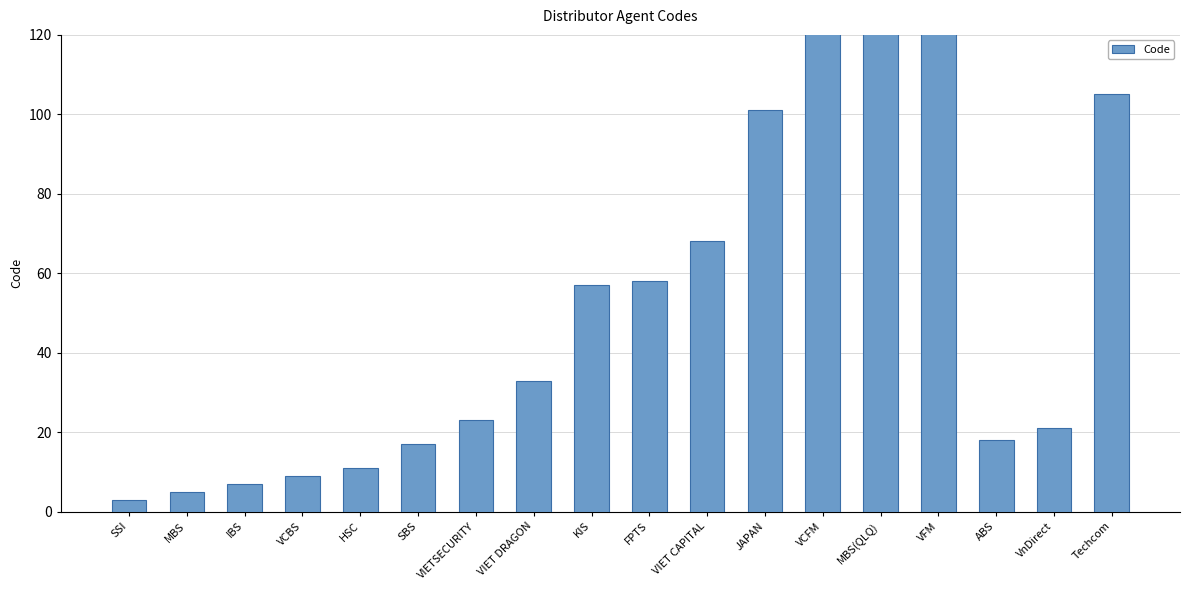

What is the difference between the maximum and second lowest values?

994